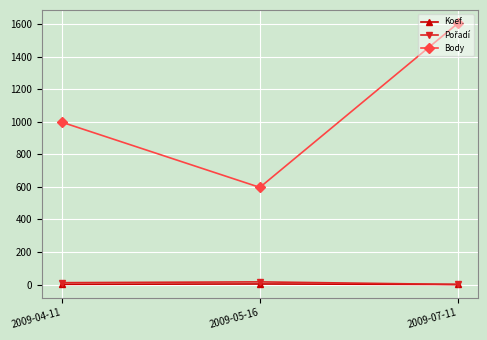

Which series changed the most between 2009-04-11 and 2009-05-16?

Body